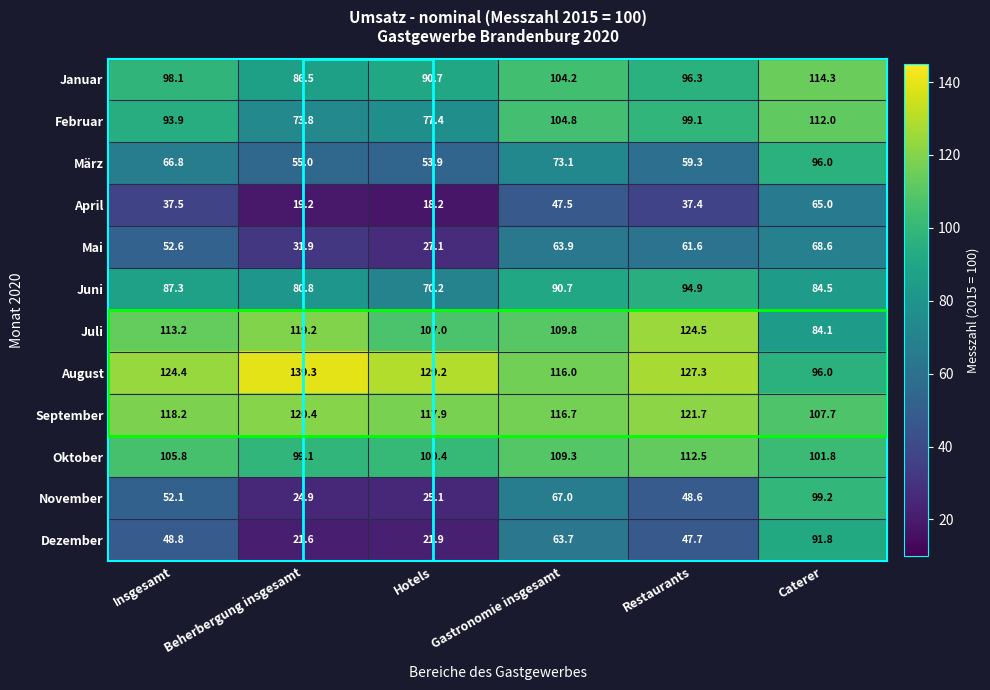

What is the spread (max minus min) of values at Gastronomie insgesamt?

69.2